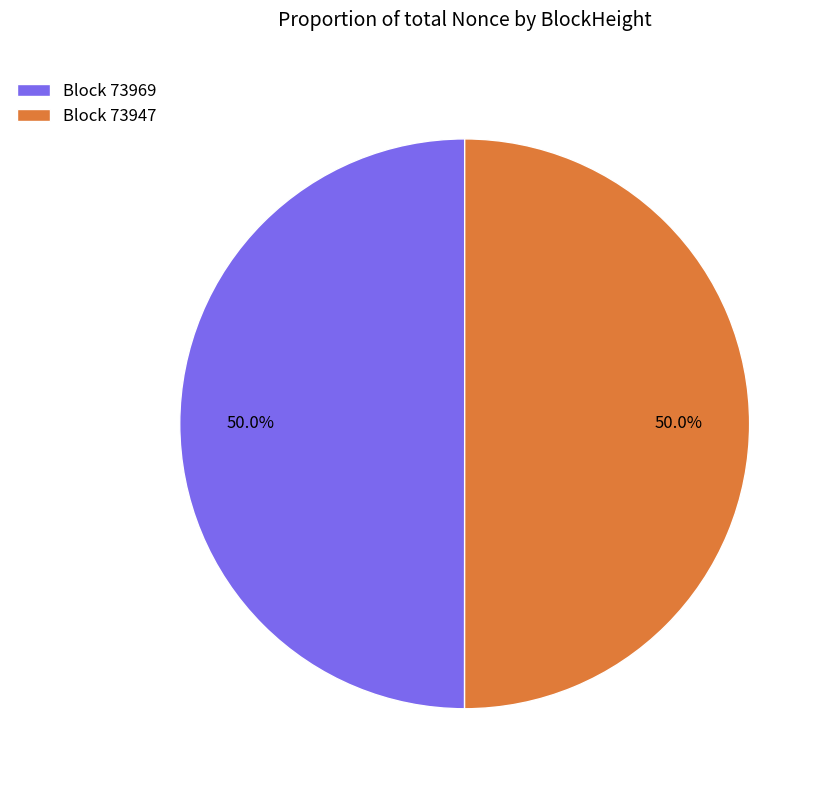

Approximately how many times larger is the value at Block 73969 compared to Block 73947?

1.0